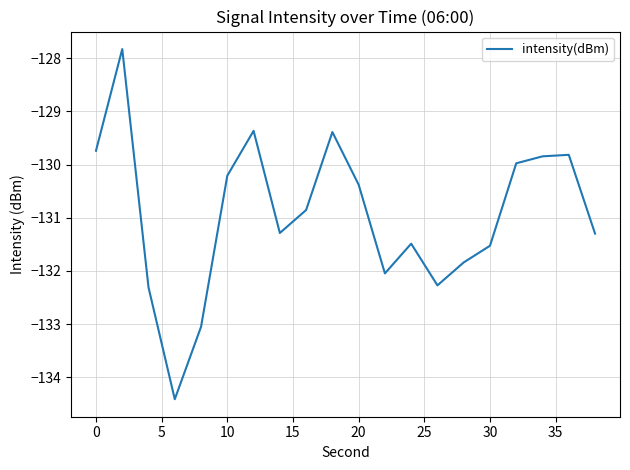

What is the smallest value displayed?

-134.4